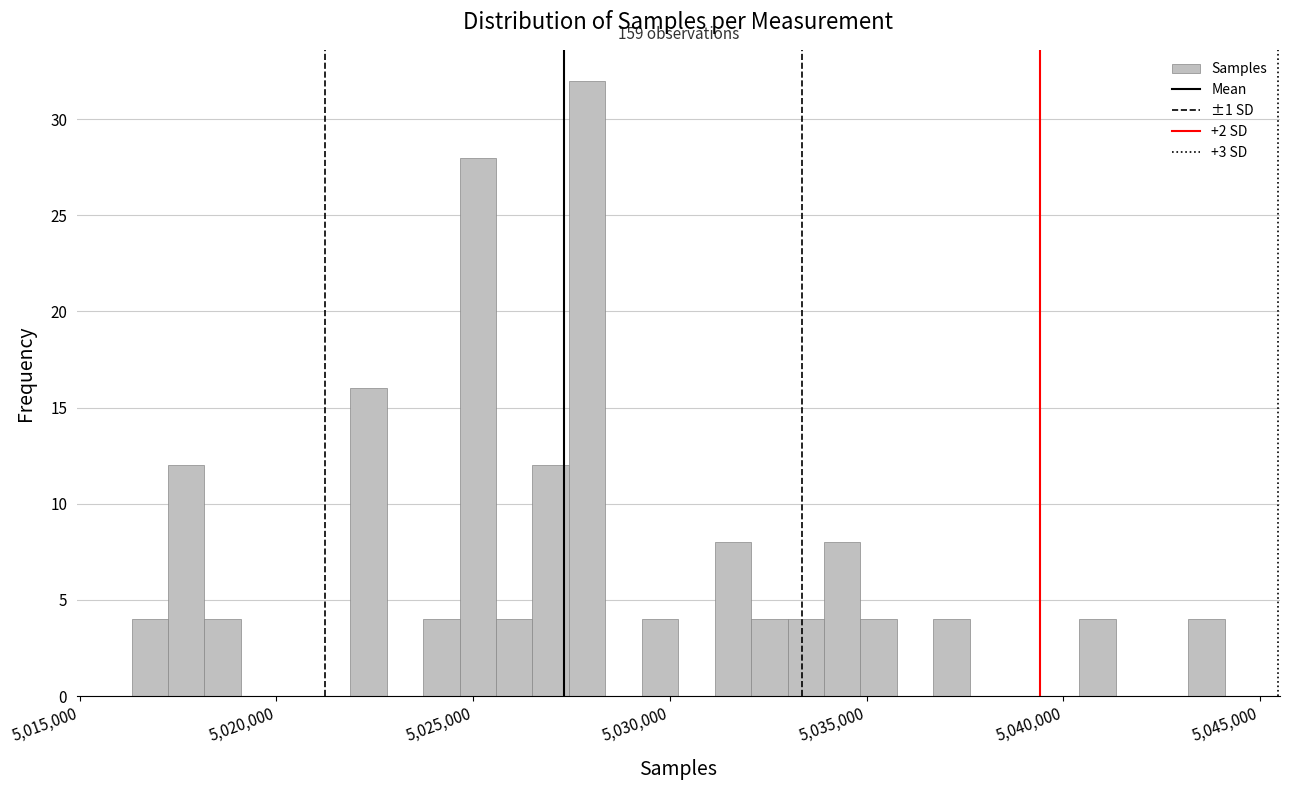

Read against the x-axis, roughly where is the centre of the tallest bar?

5028000